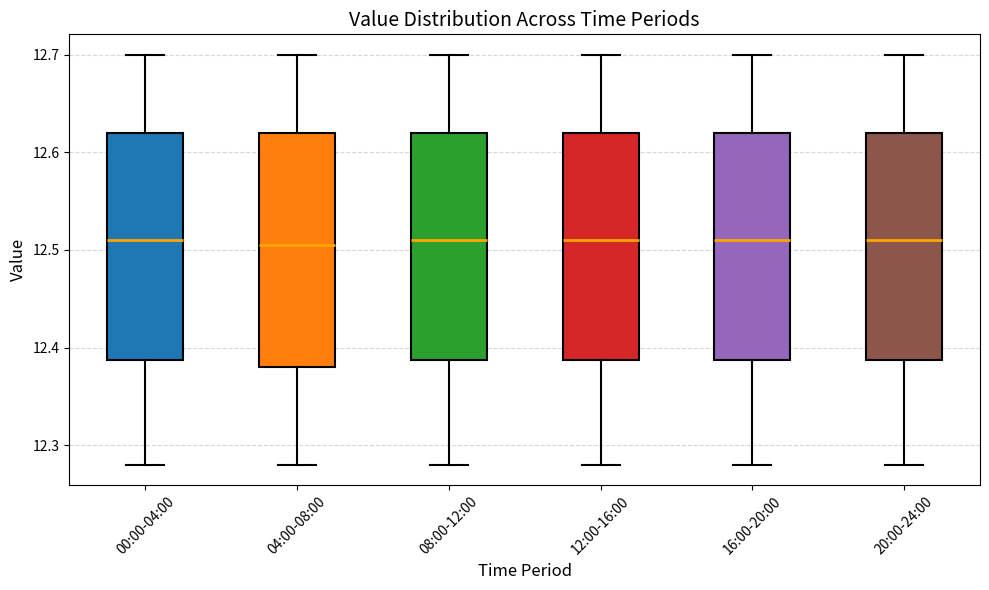

Reading left to right, transcribe this box plot: for each box, give where its median line is, the range the box spans, and where its two whiskers end, as read against the y-axis. The values are not printed on the chart, so give them approximately, as read against the axis.

00:00-04:00: median 12.51, box 12.39 to 12.62, whiskers 12.28 to 12.70
04:00-08:00: median 12.51, box 12.38 to 12.62, whiskers 12.28 to 12.70
08:00-12:00: median 12.51, box 12.39 to 12.62, whiskers 12.28 to 12.70
12:00-16:00: median 12.51, box 12.39 to 12.62, whiskers 12.28 to 12.70
16:00-20:00: median 12.51, box 12.39 to 12.62, whiskers 12.28 to 12.70
20:00-24:00: median 12.51, box 12.39 to 12.62, whiskers 12.28 to 12.70